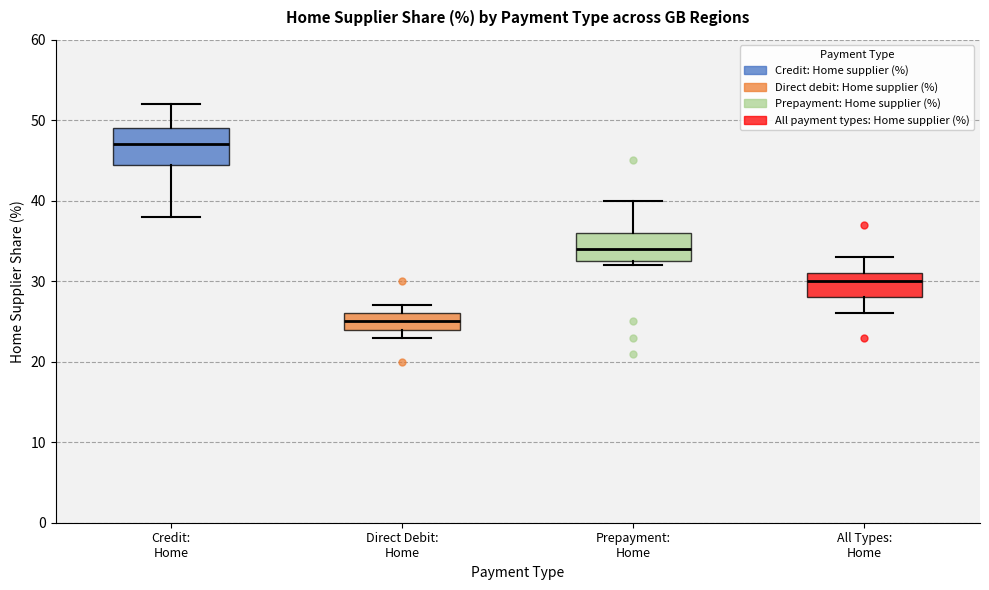

Reading left to right, transcribe this box plot: for each box, give where its median line is, the range the box spans, and where its two whiskers end, as read against the y-axis. The values are not printed on the chart, so give them approximately, as read against the axis.

Credit: Home: median 47, box 45 to 49, whiskers 38 to 52
Direct Debit: Home: median 25, box 24 to 26, whiskers 23 to 27
Prepayment: Home: median 34, box 33 to 36, whiskers 32 to 40
All Types: Home: median 30, box 28 to 31, whiskers 26 to 33